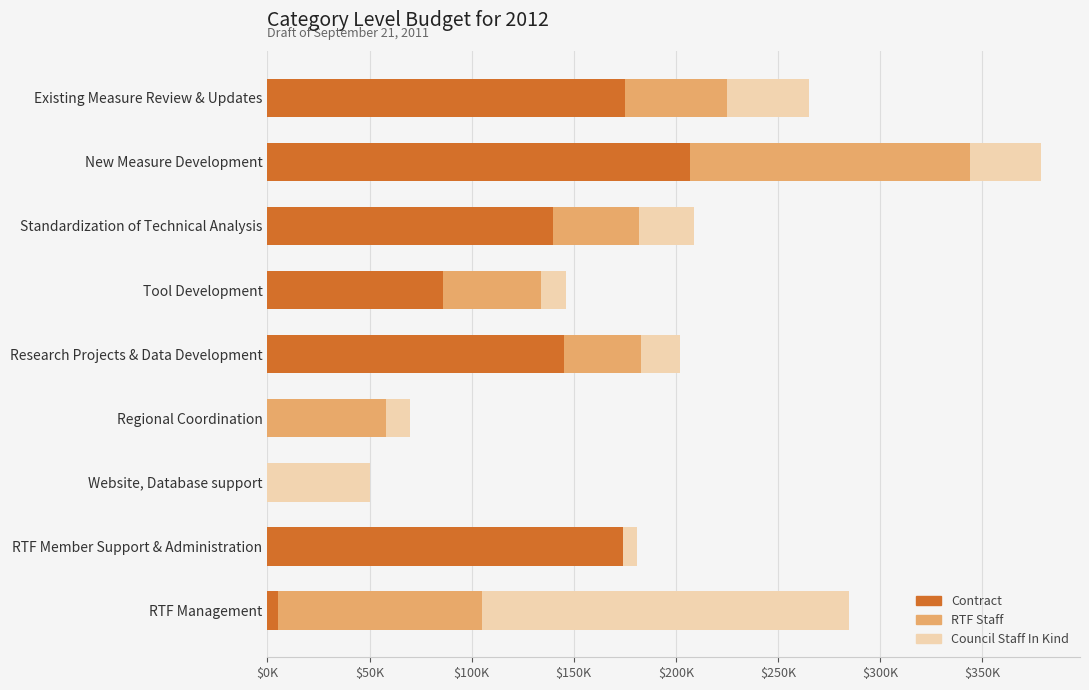

What are all the series names shown in the legend?

Contract, RTF Staff, Council Staff In Kind